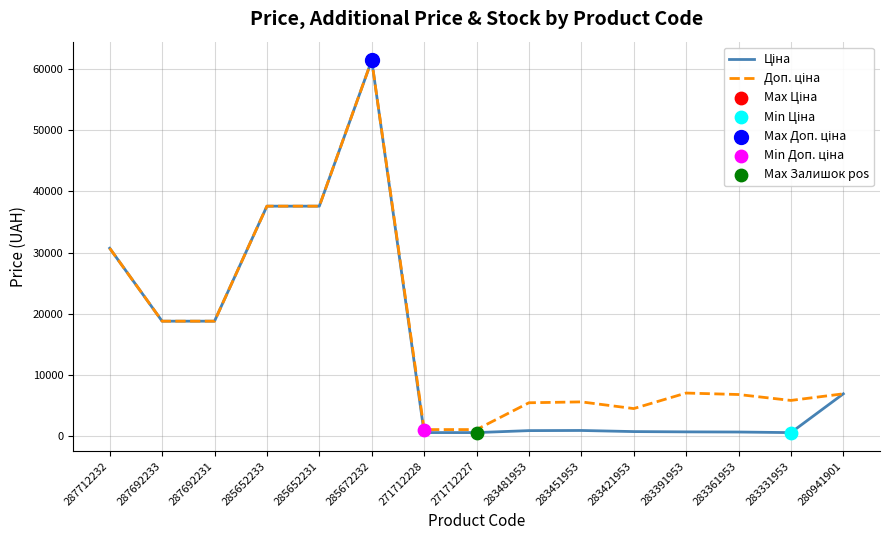

At which category is the sum across all series the highest?

285672232